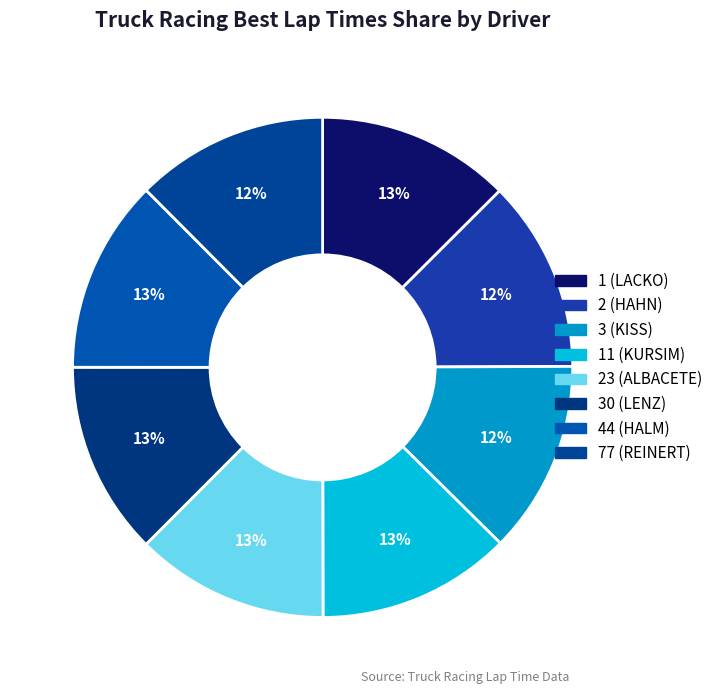

What is the smallest slice in the pie chart?

2 (HAHN)